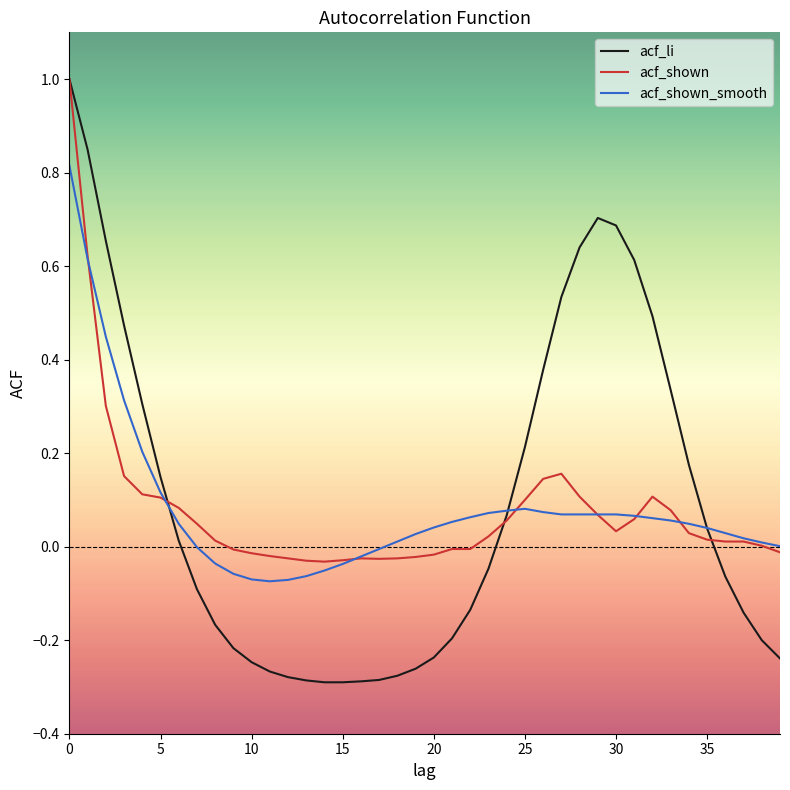

What are all the series names shown in the legend?

acf_li, acf_shown, acf_shown_smooth